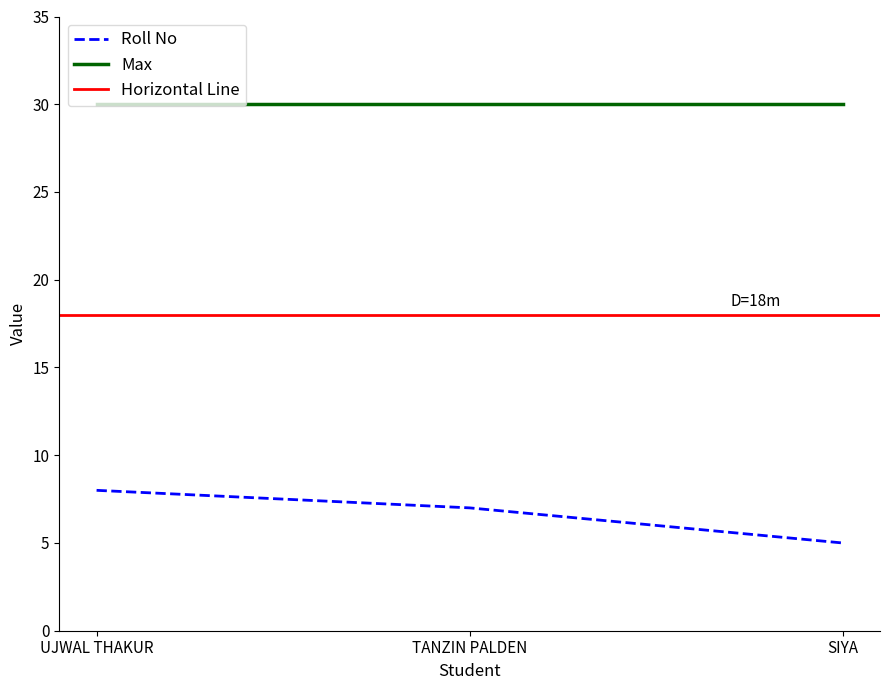

What is the lowest value of the Max series?

30